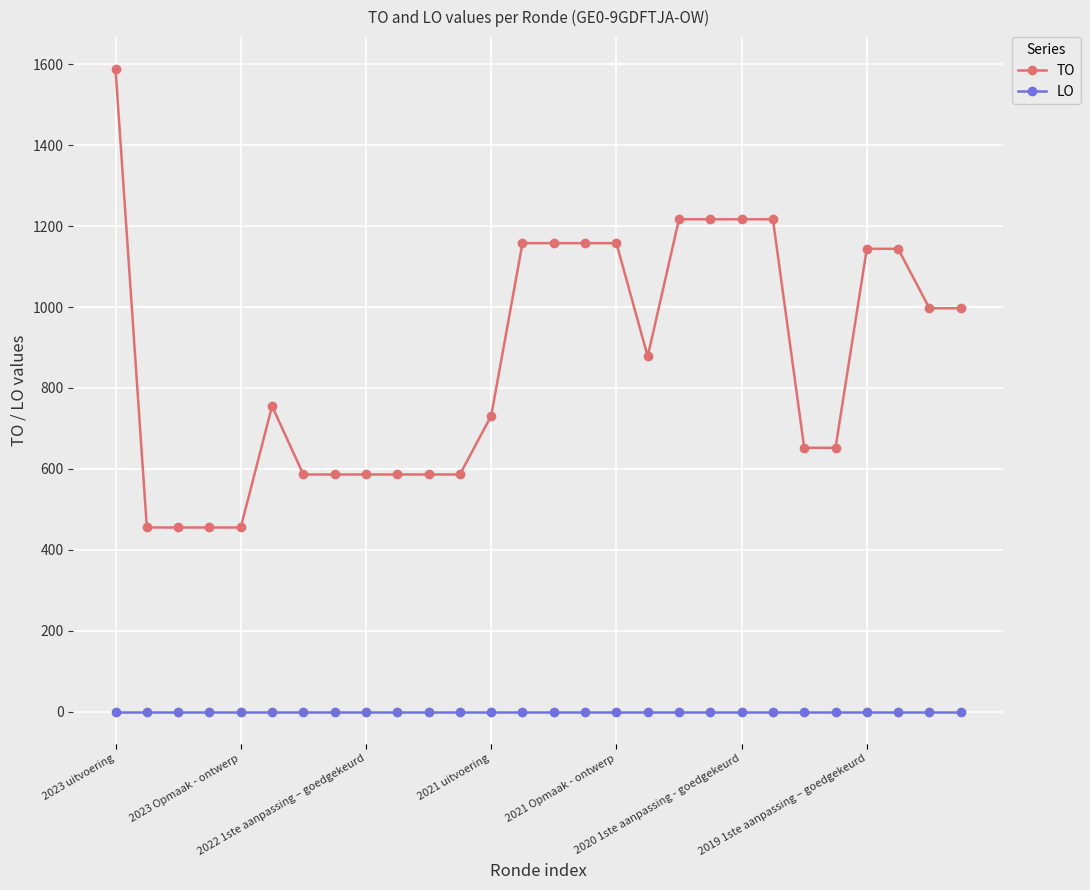

What is the maximum value shown in the chart?

1588